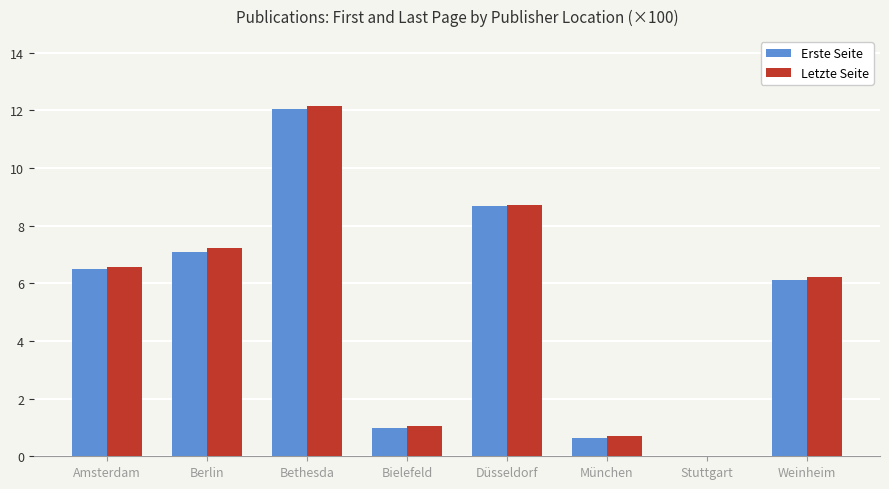

The value of Erste Seite at München is 0.6. True or false?

True